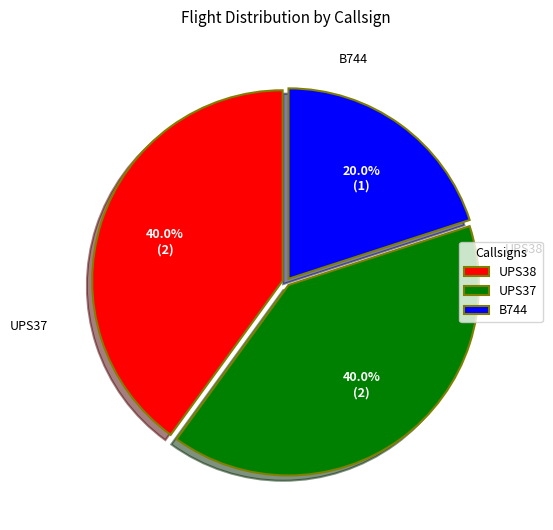

What is the smallest slice in the pie chart?

B744